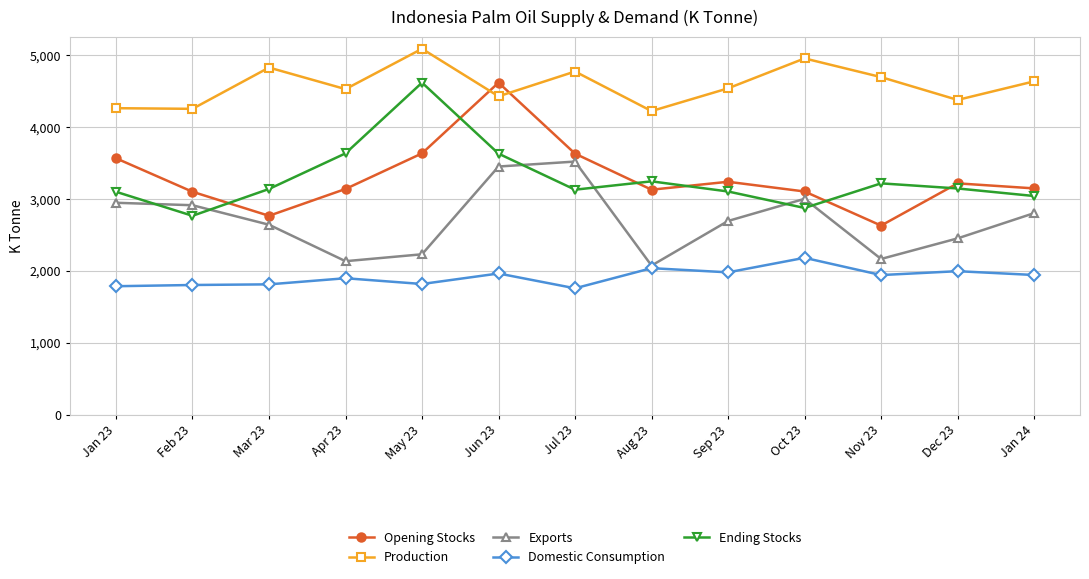

Which category has the highest value in the Production series?

May 23